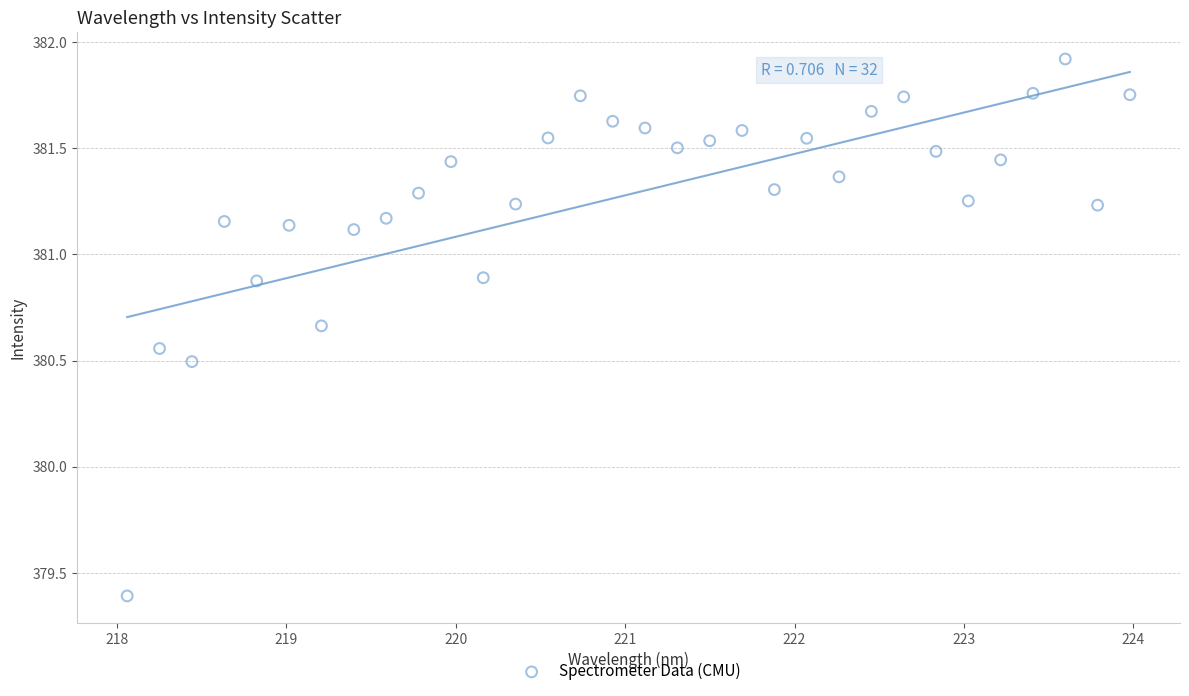

What Y value in the scatter plot is closest to 380?

380.5